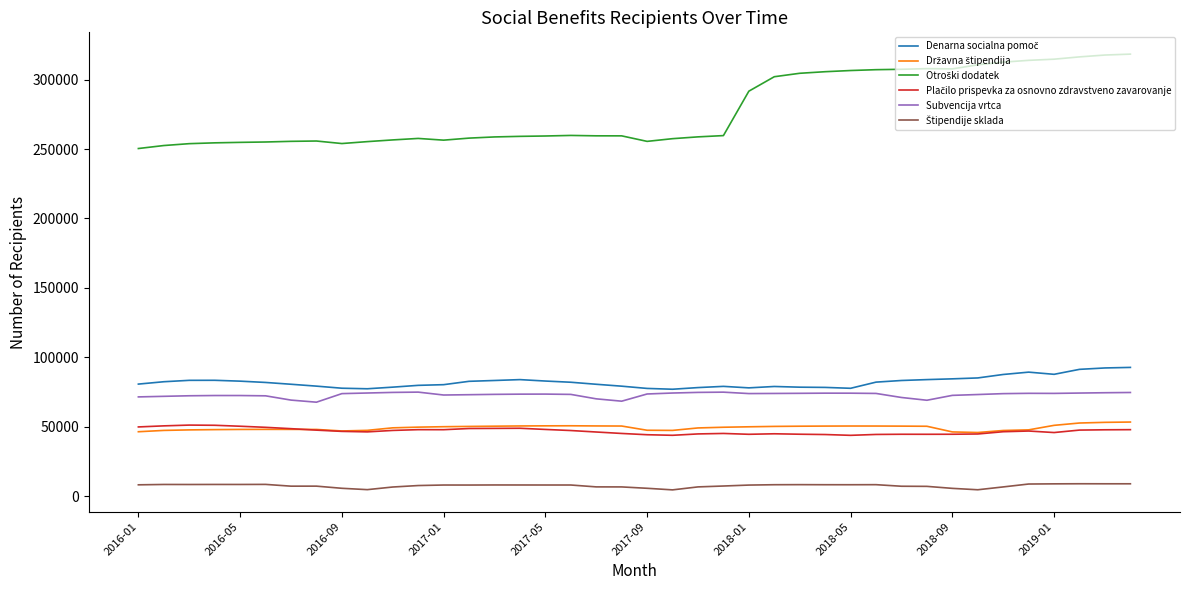

What is the minimum value for Subvencija vrtca?

67590